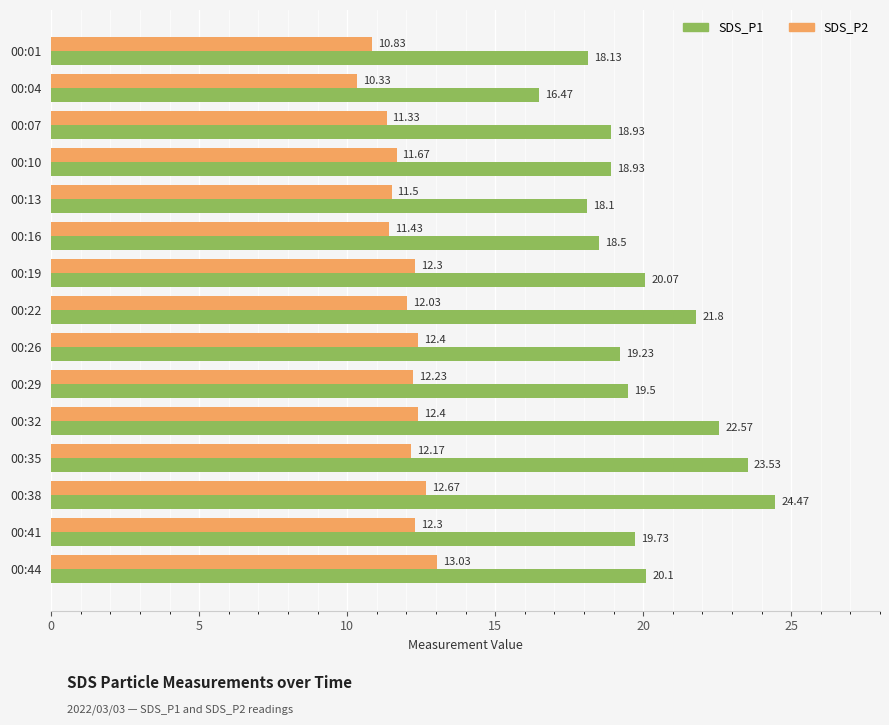

List the series in order of their overall mean, lowest first.

SDS_P2, SDS_P1